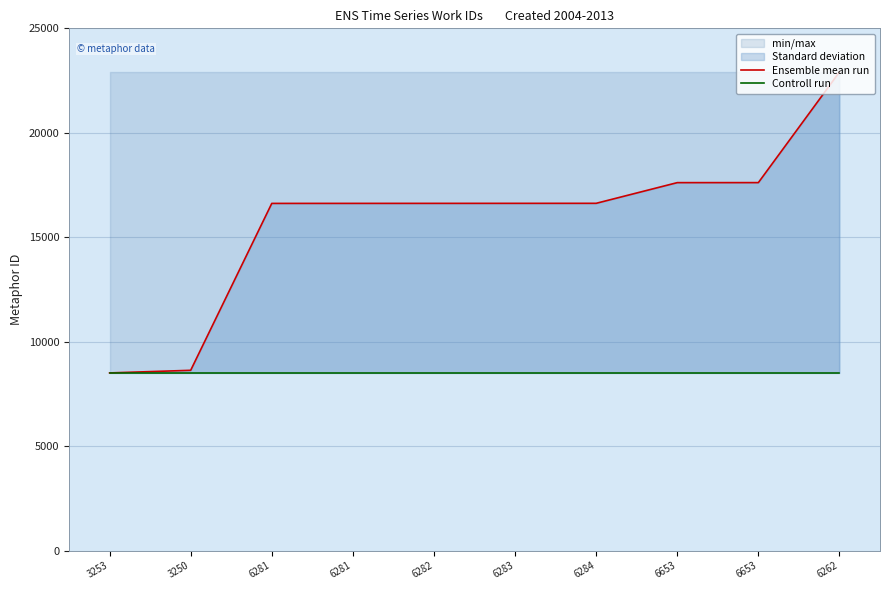

Reading right to left, transcribe all the data shown in this chart.

Ensemble mean run: 6262=22910	6653=17616	6653=17615	6284=16625	6283=16624	6282=16623	6281=16622	6281=16621	3250=8633	3253=8508
Controll run: 6262=8508	6653=8508	6653=8508	6284=8508	6283=8508	6282=8508	6281=8508	6281=8508	3250=8508	3253=8508